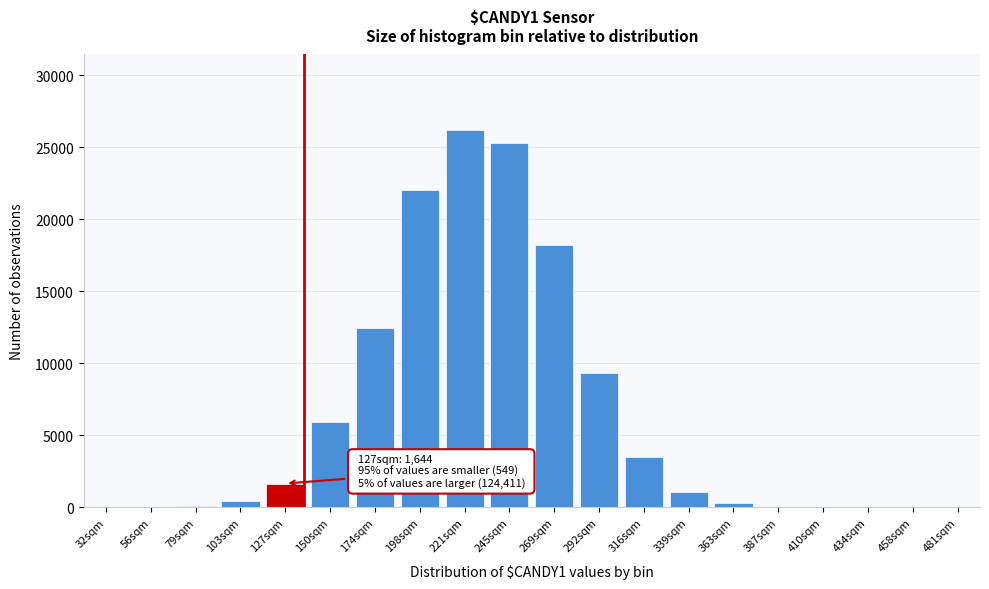

Where is the data nearest to the value 13108?

174sqm